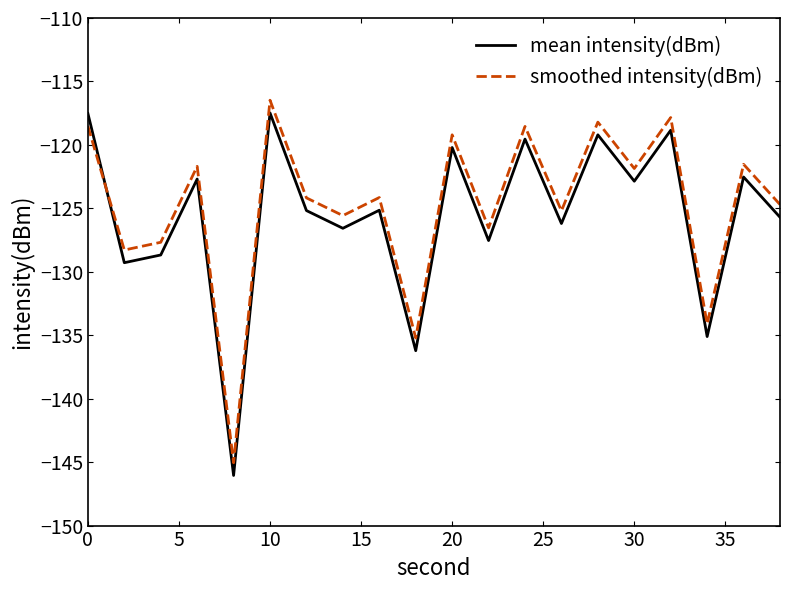

What is the maximum value for smoothed intensity(dBm)?

-116.5